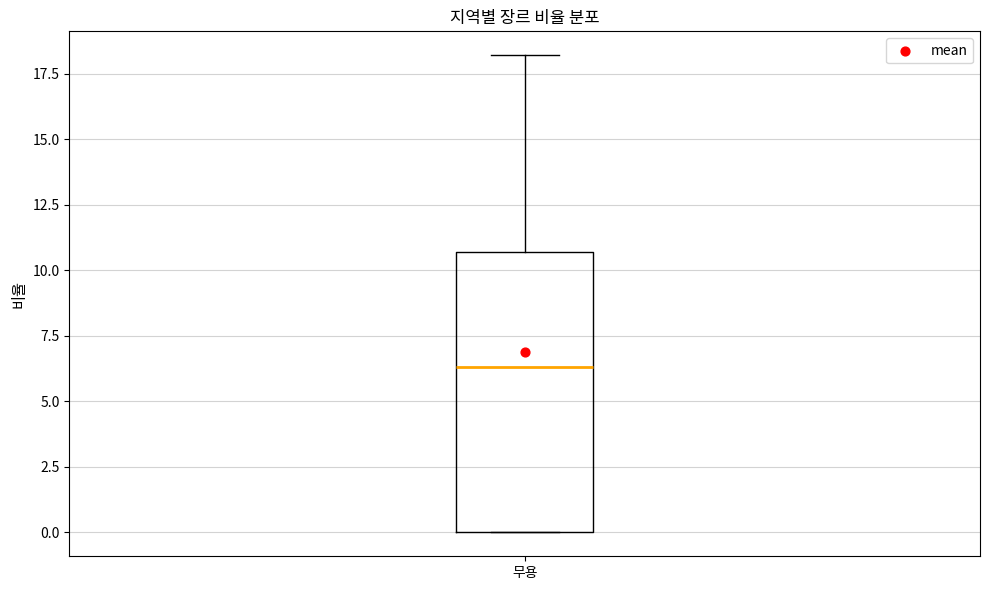

Where is the lower edge of the box for 무용 on the y-axis? The values are not printed on the chart, so give them approximately, as read against the axis.

0.0